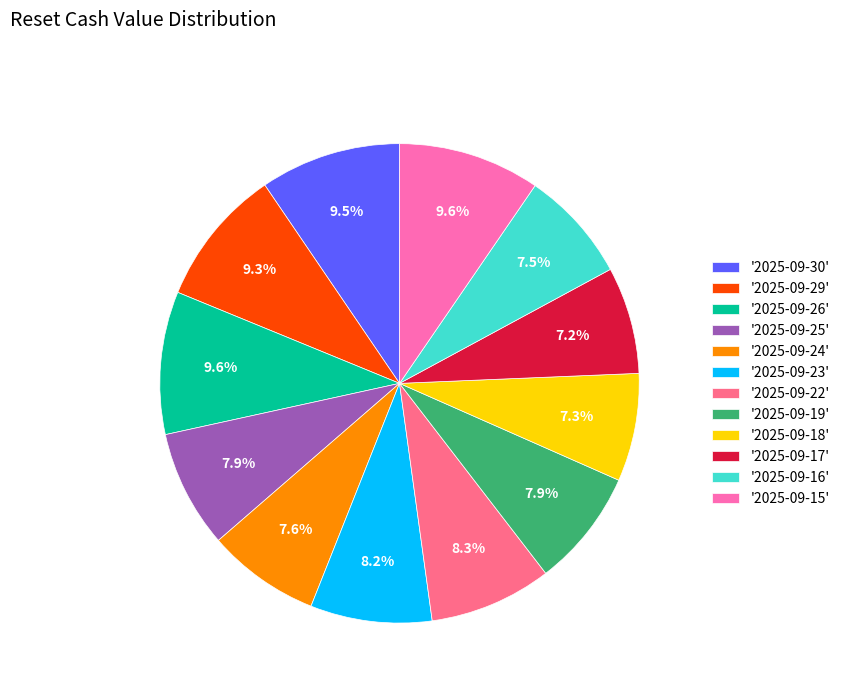

Is there a majority slice in this chart?

No